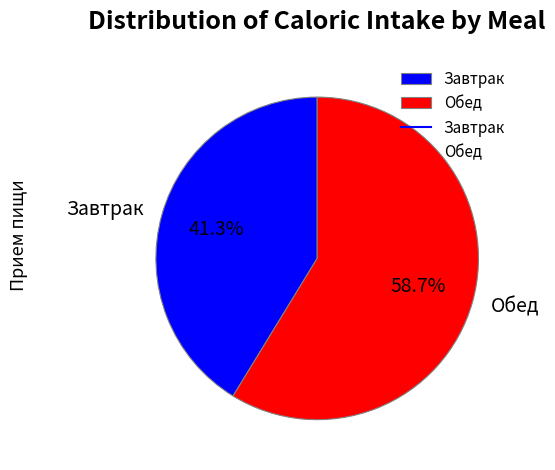

To the nearest percent, what portion does Завтрак represent?

41%